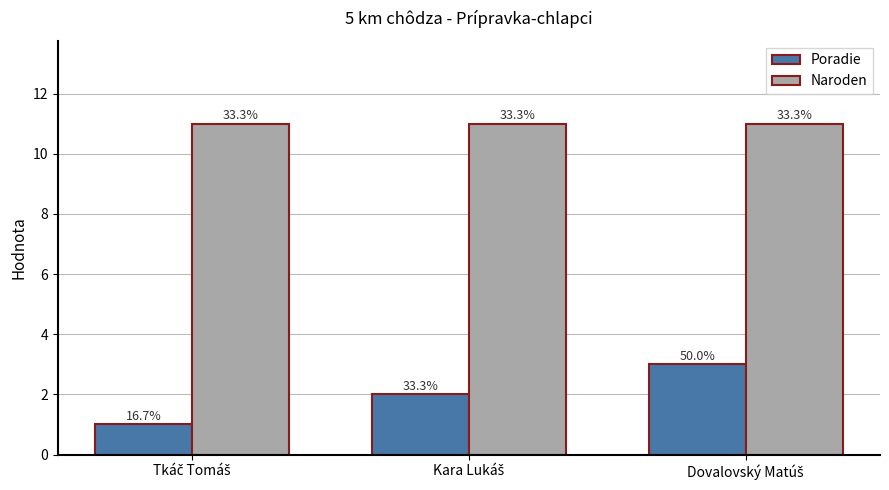

How many bars are there in total?

6